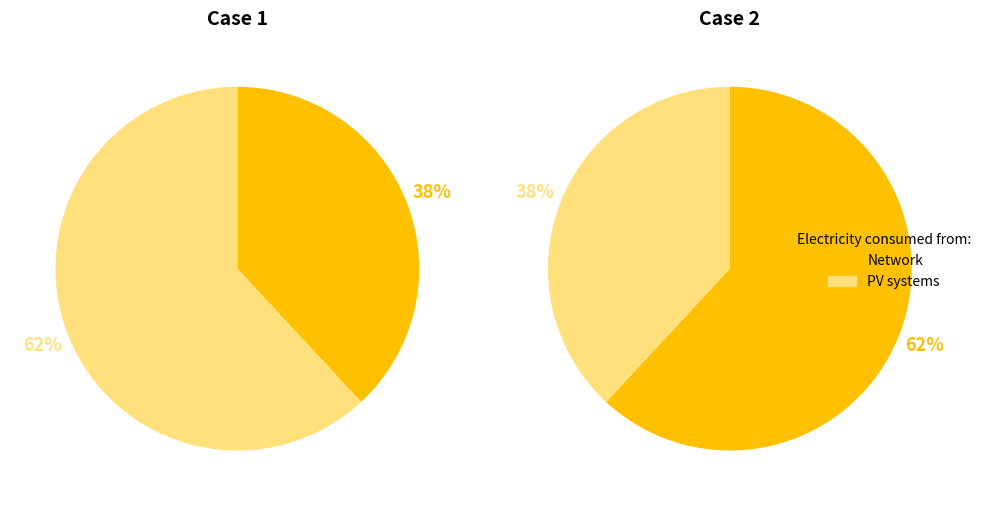

How many segments does this pie chart have?

2